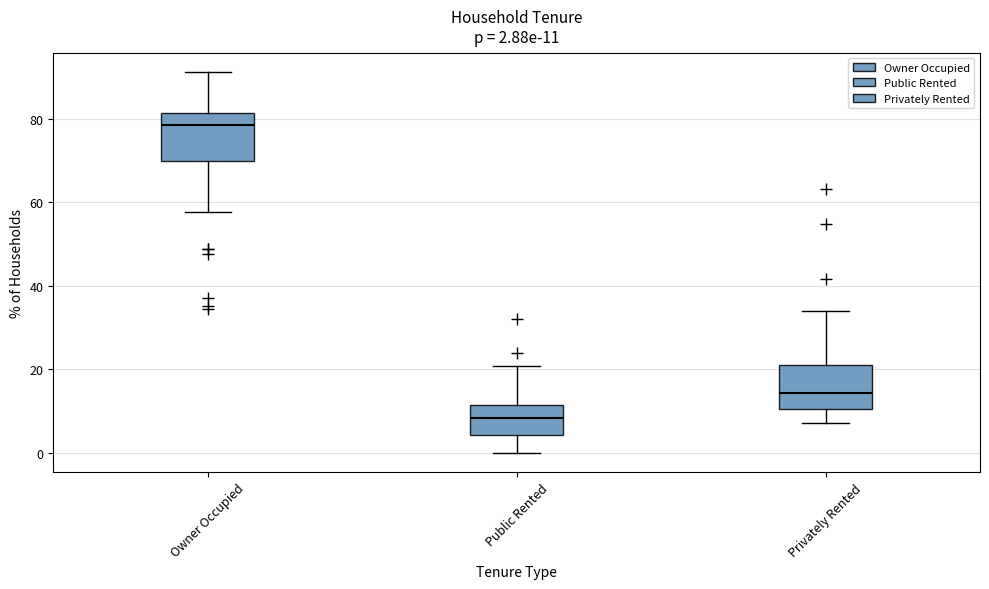

Which box has the lowest median line?

Public Rented